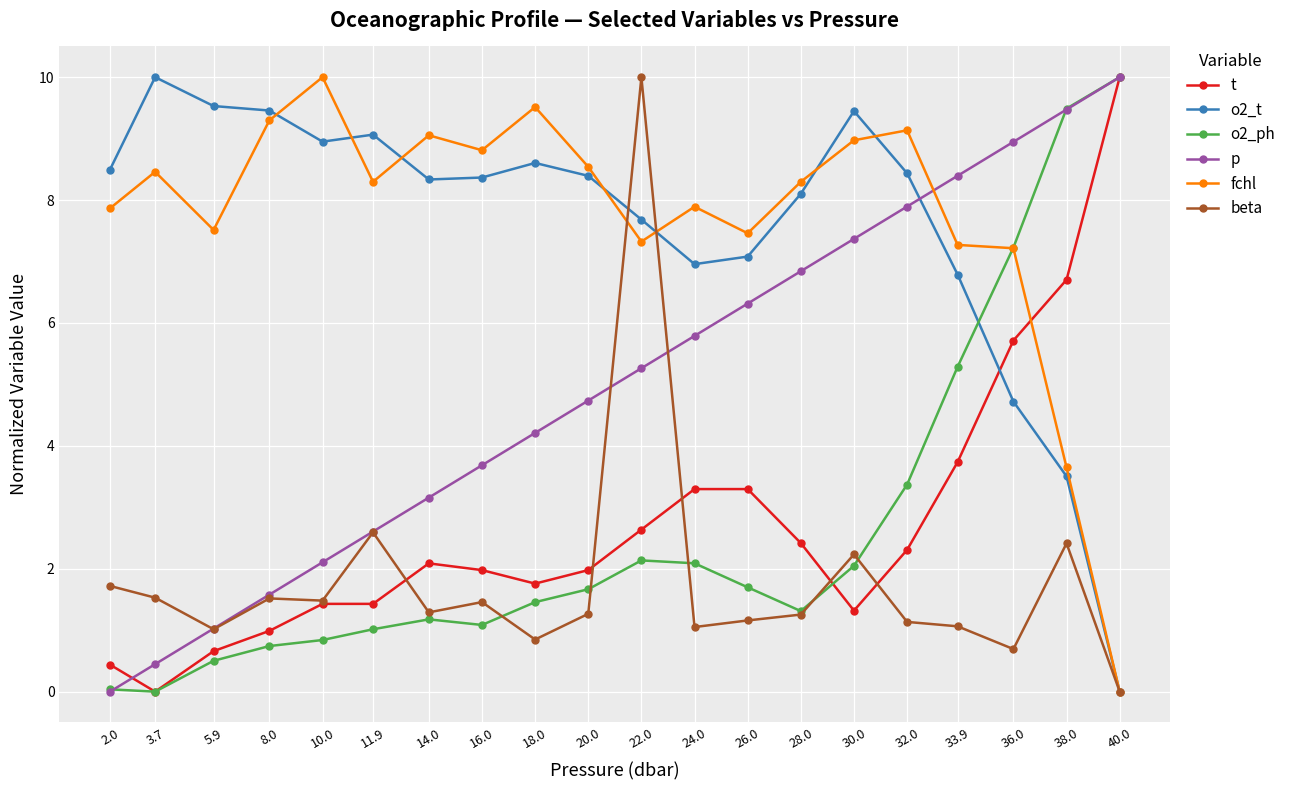

Where do p and t first cross each other?

2.0 and 3.7